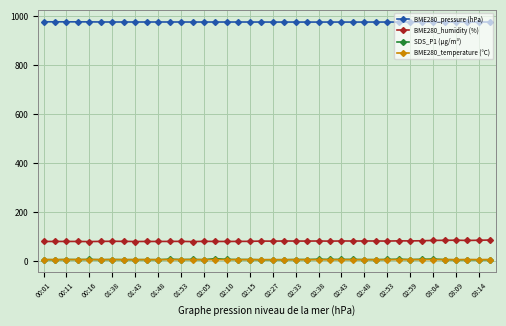

What is the value of the BME280_pressure (hPa) point at the 27th from the left?

974.9